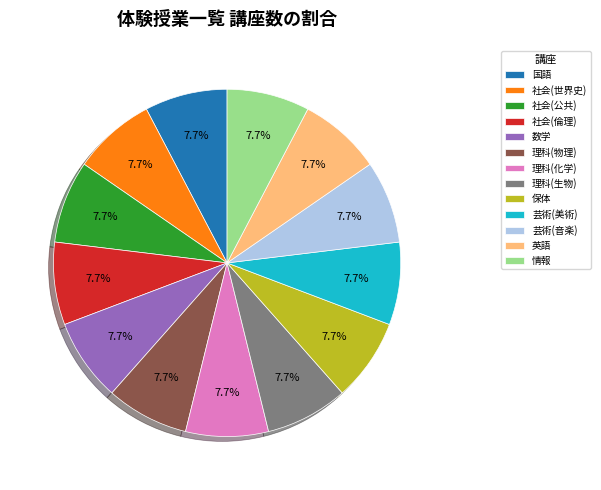

What percentage is the 英語 slice, to the nearest percent?

8%